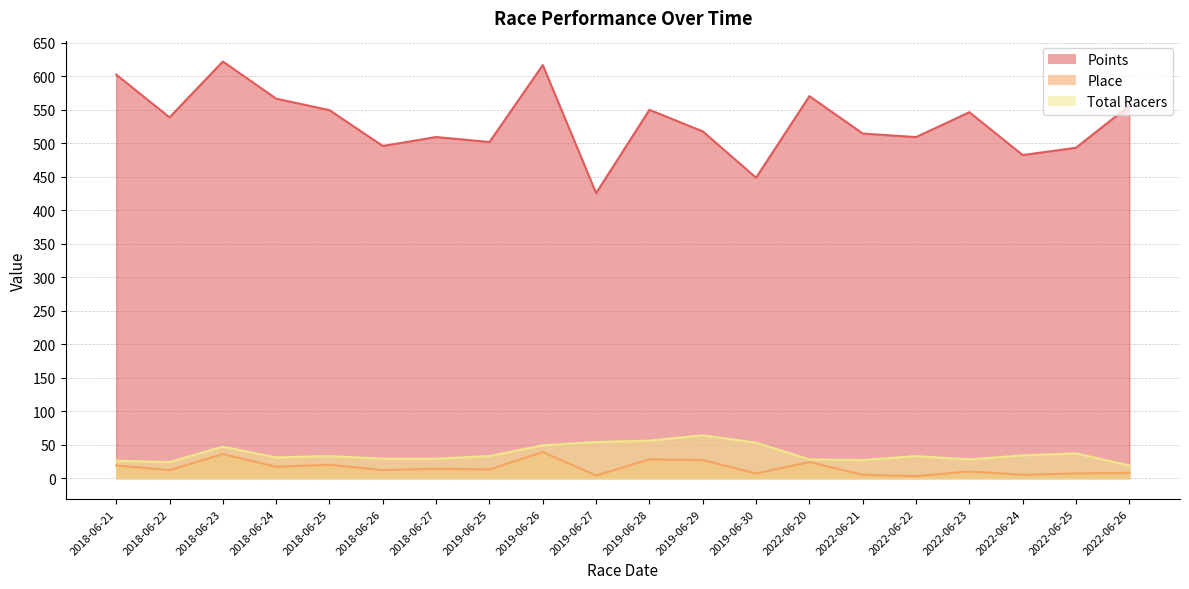

True or false: Total Racers and Points cross at least once.

False